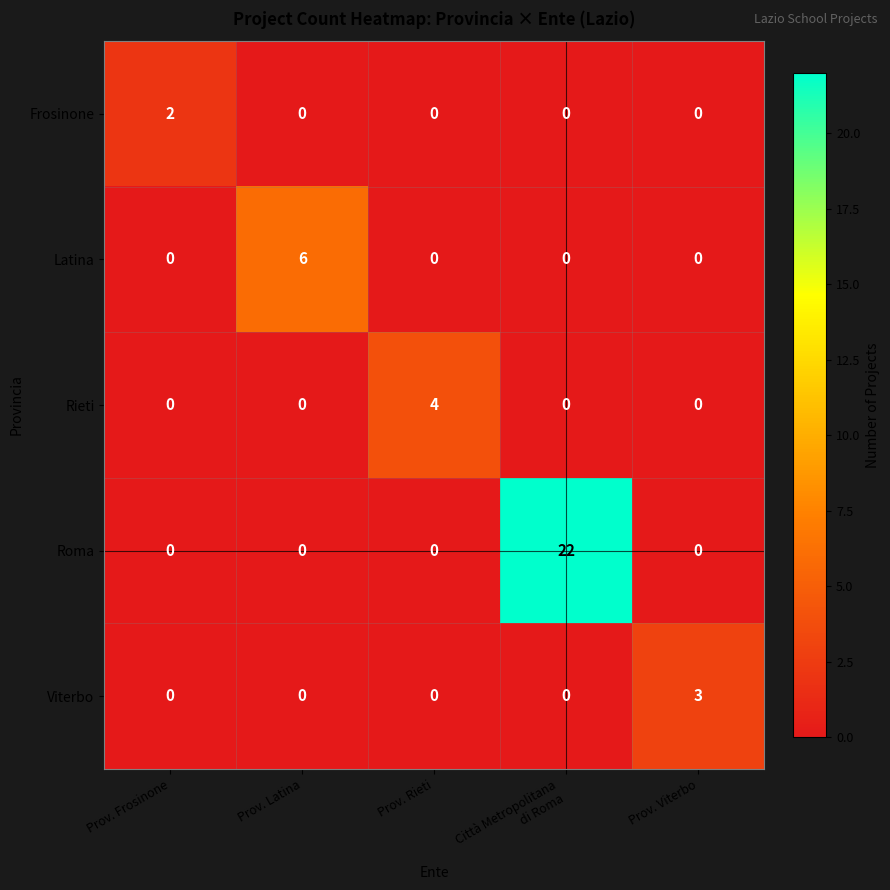

How many categories are shown in the chart?

5